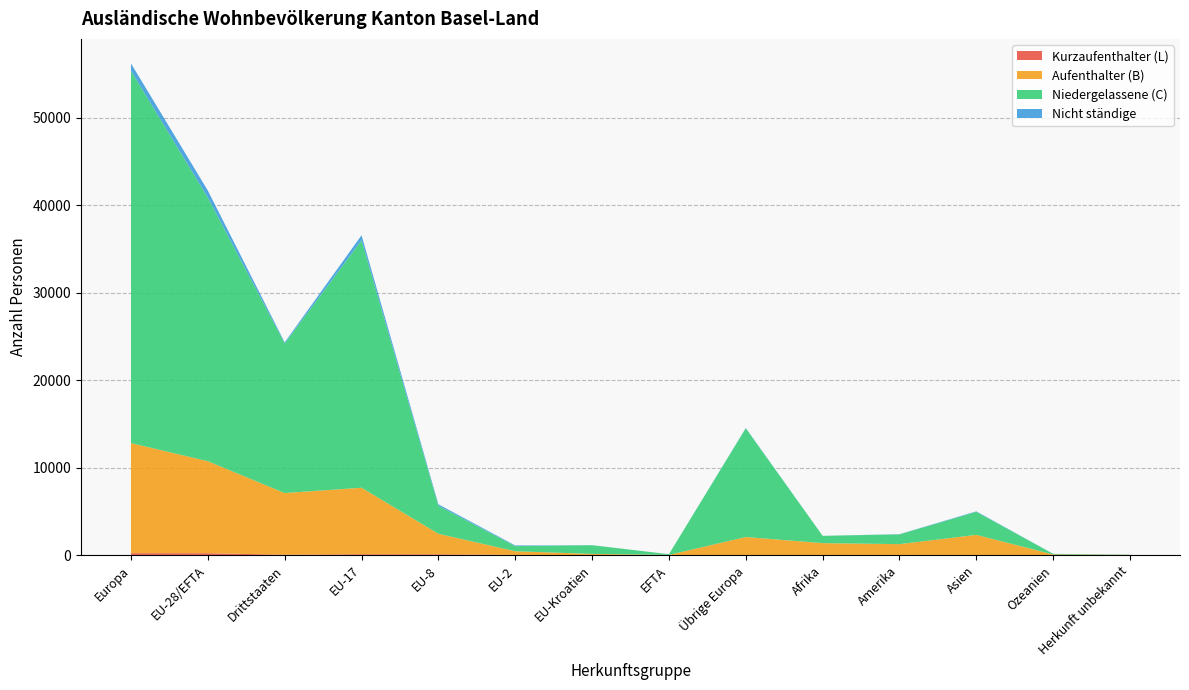

At which category is the sum across all series the highest?

Europa